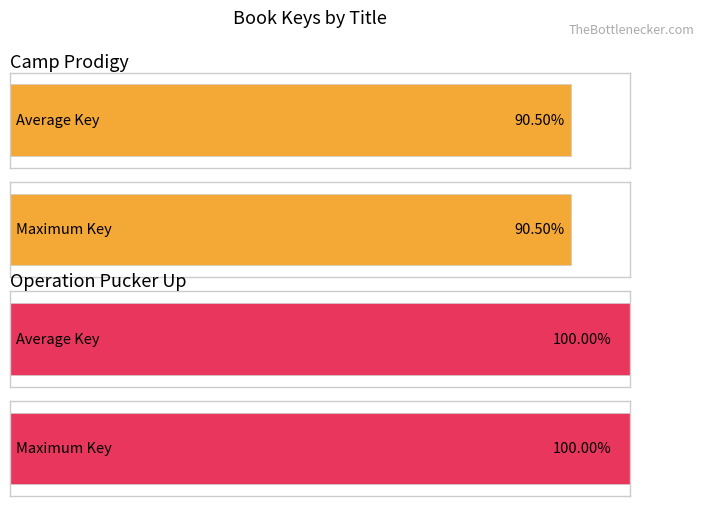

The value of Camp Prodigy at Hardcover is 342695522. True or false?

False